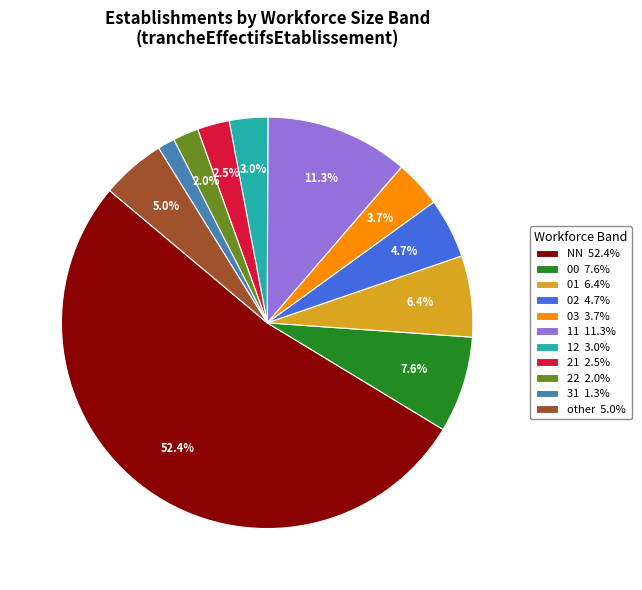

What percentage is the 02 slice, to the nearest percent?

5%